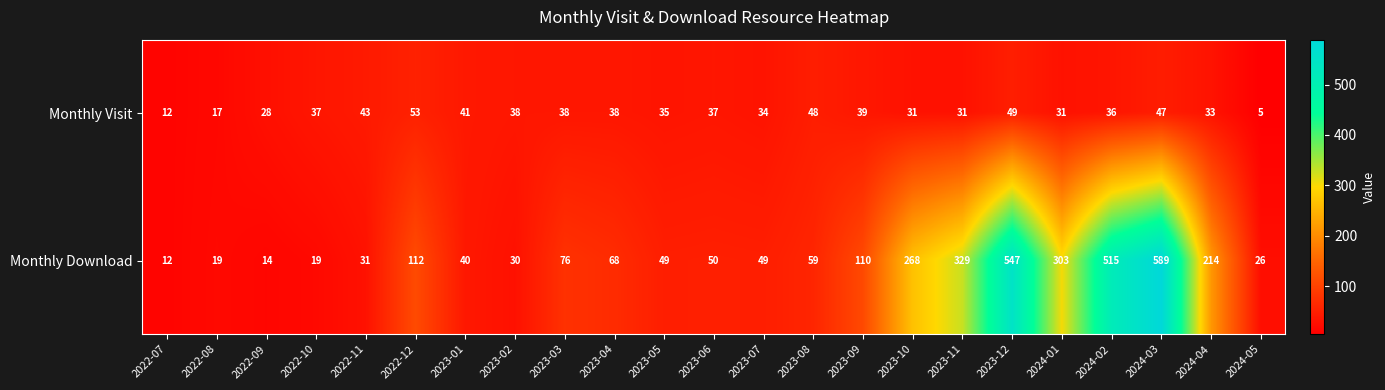

At 2023-09, list the series in order from smallest to largest.

Monthly Visit, Monthly Download